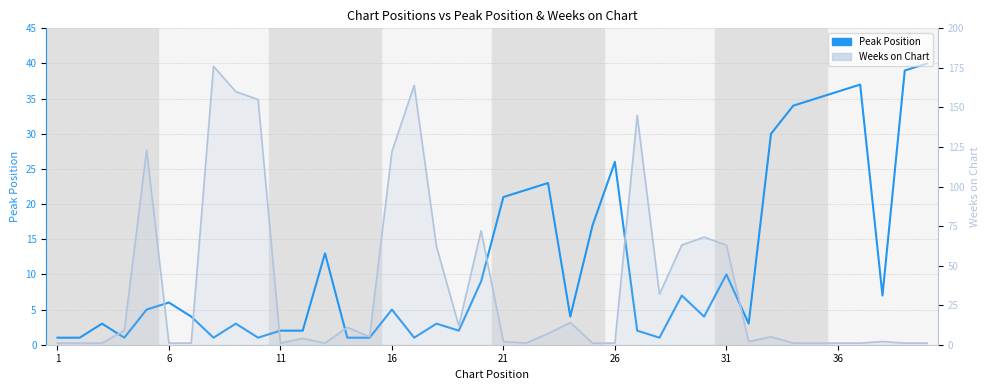

Reading right to left, list all the values displayed in this chart.

Peak Position: 40	39	7	37	36	35	34	30	3	10	4	7	1	2	26	17	4	23	22	21	9	2	3	1	5	1	1	13	2	2	1	3	1	4	6	5	1	3	1	1
Weeks on Chart: 1	1	2	1	1	1	1	5	2	63	68	63	32	145	1	1	14	7	1	2	72	12	62	164	122	5	11	1	4	1	155	160	176	1	1	123	9	1	1	1